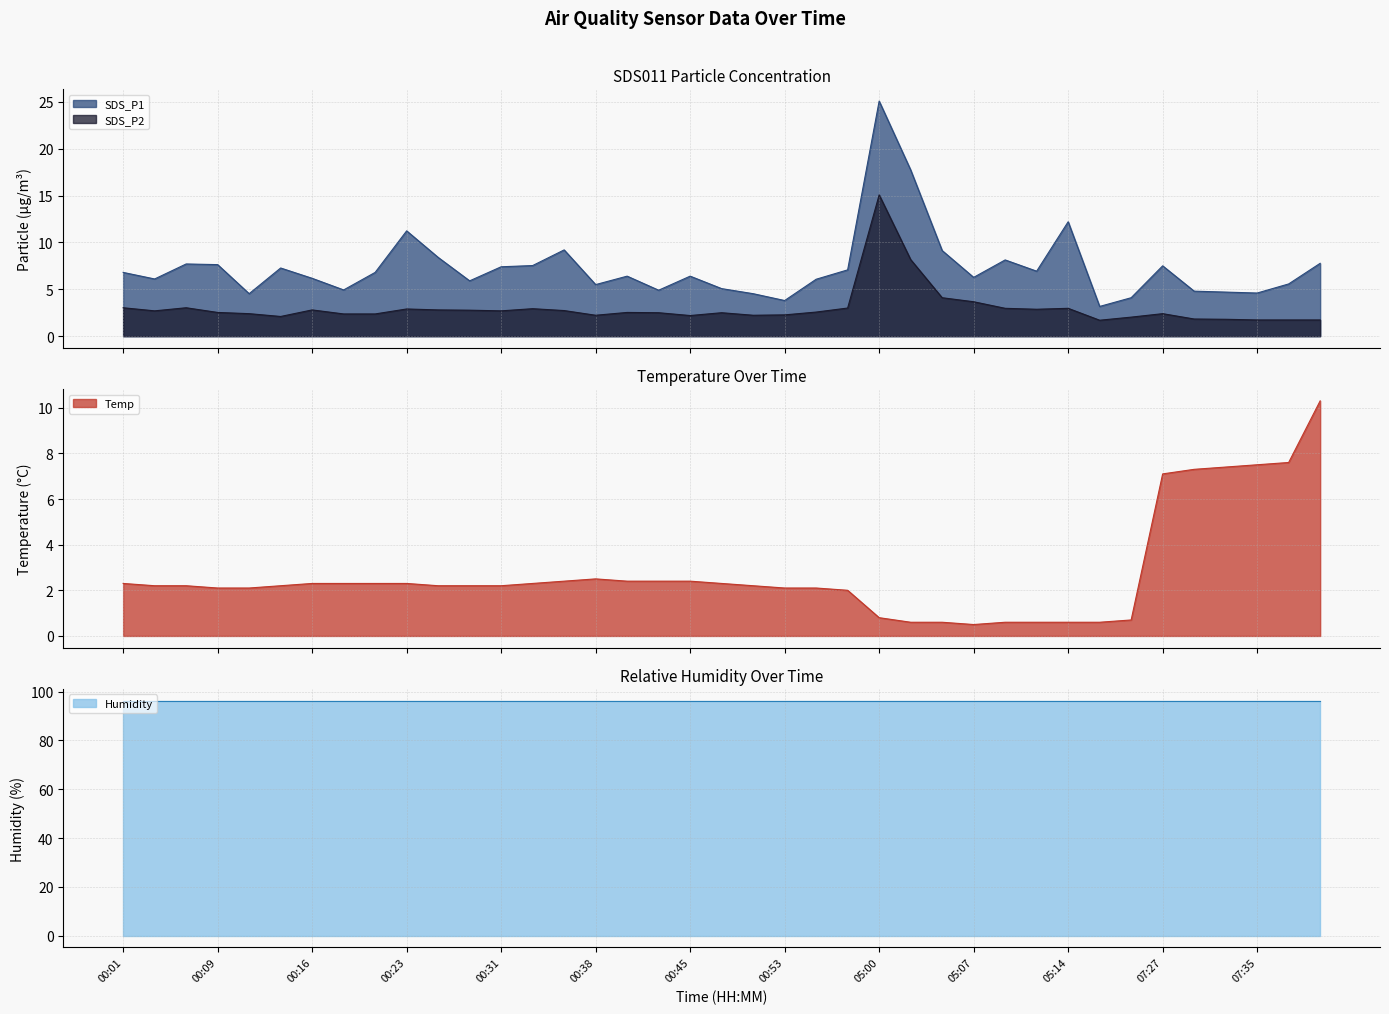

What is the value of the SDS_P1 point at the 15th from the left?

9.2